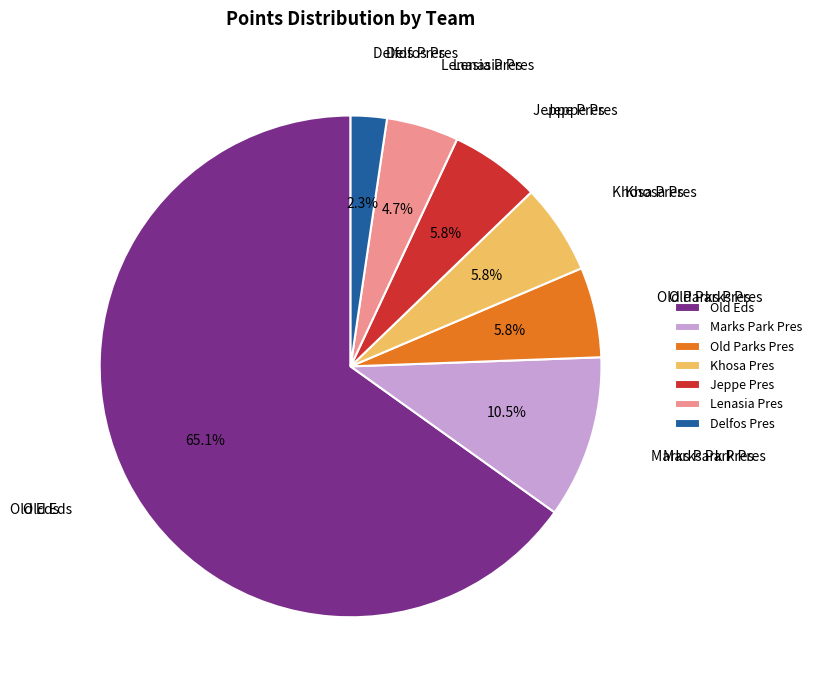

The Old Parks Pres slice represents 1% of the pie. True or false?

False